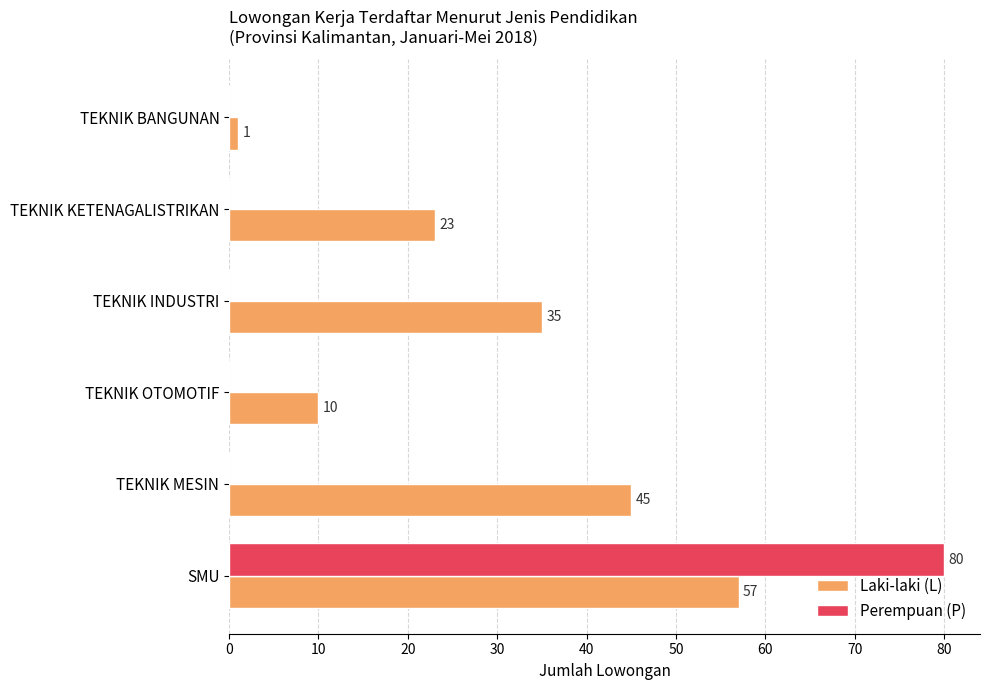

How many Laki-laki (L) values are between 10 and 45?

4